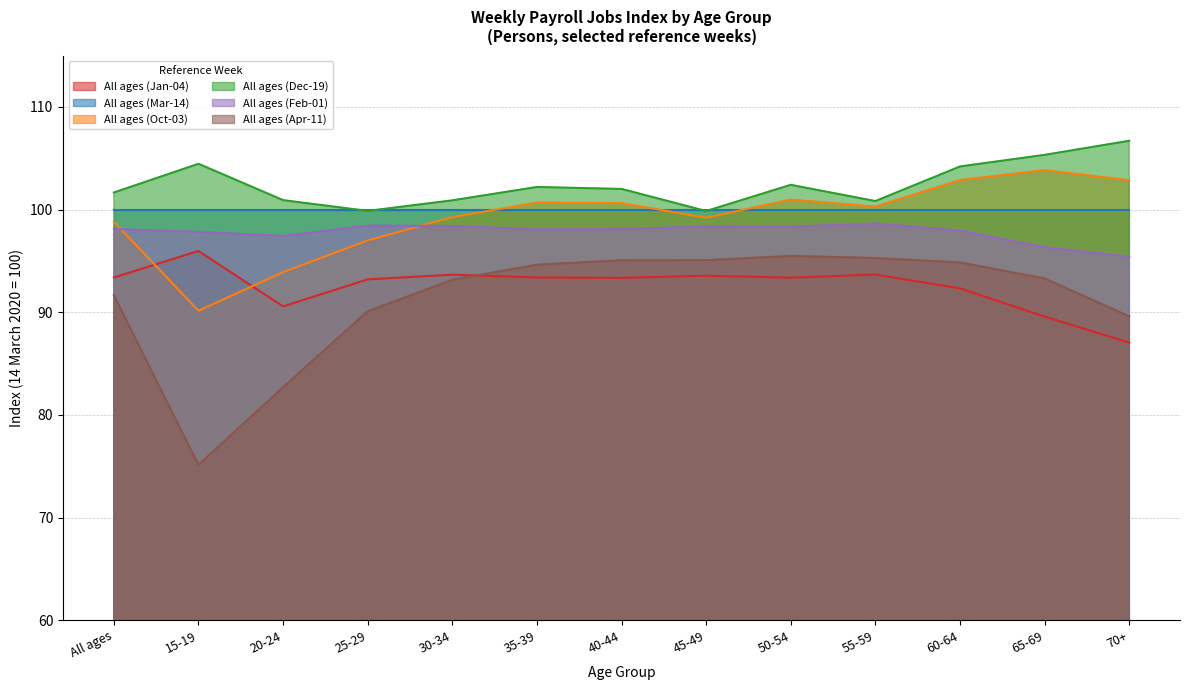

Read the All ages (Oct-03) value at 35-39.

100.7